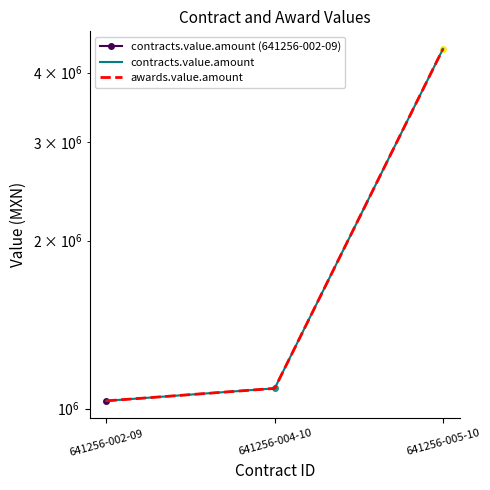

Which series has the largest range (max minus min)?

contracts.value.amount